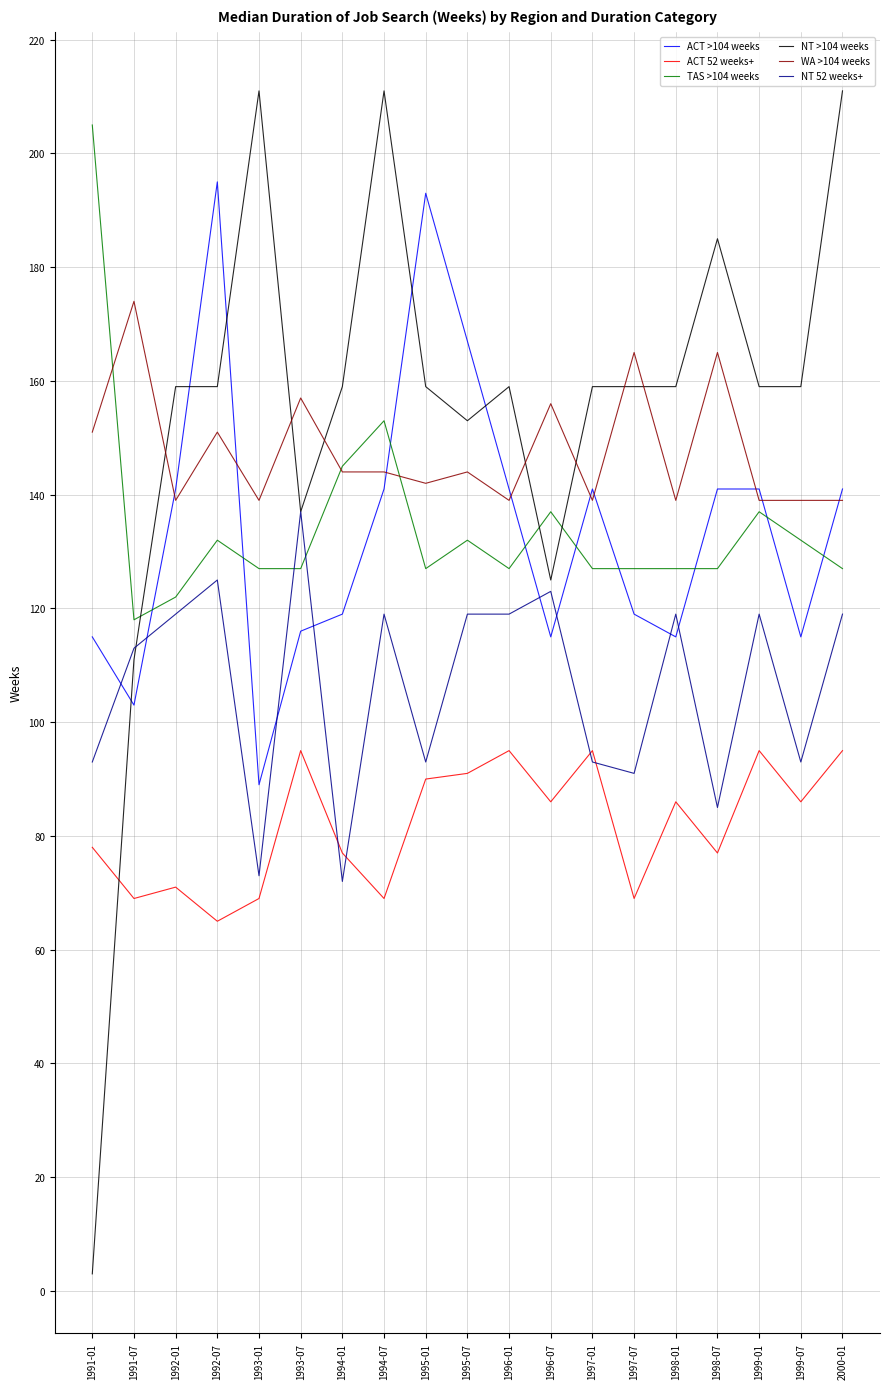

List the series in order of their peak value, highest first.

NT >104 weeks, TAS >104 weeks, ACT >104 weeks, WA >104 weeks, NT 52 weeks+, ACT 52 weeks+